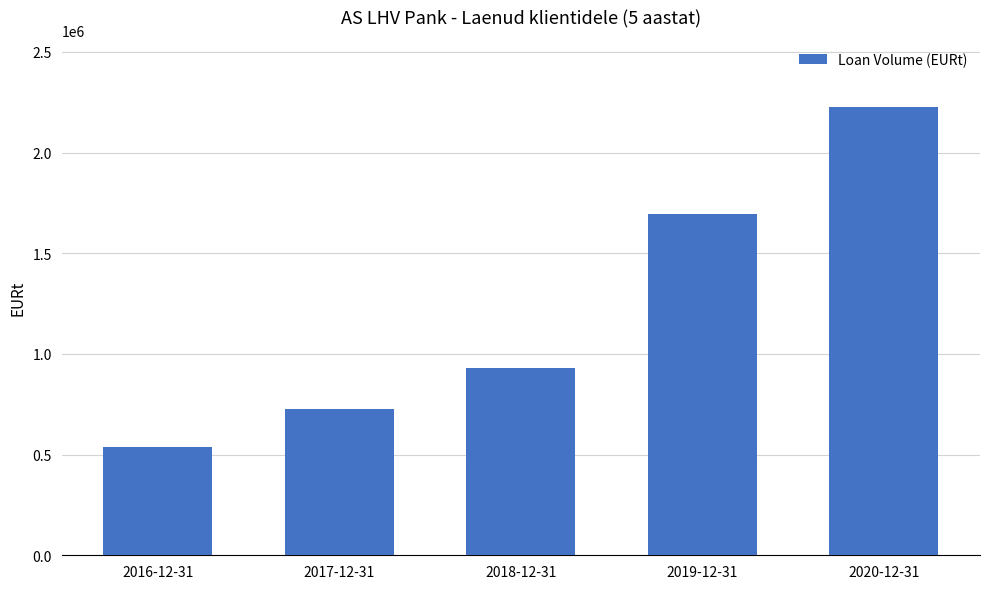

Which has a higher value, 2016-12-31 or 2018-12-31?

2018-12-31